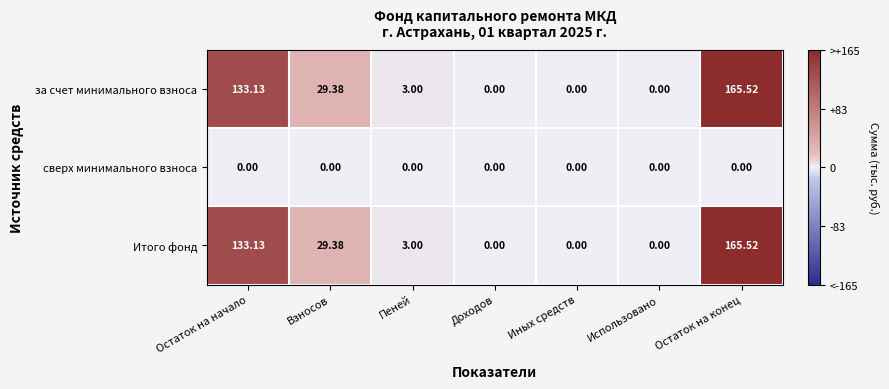

At which label does Итого фонд reach its peak?

Остаток на конец